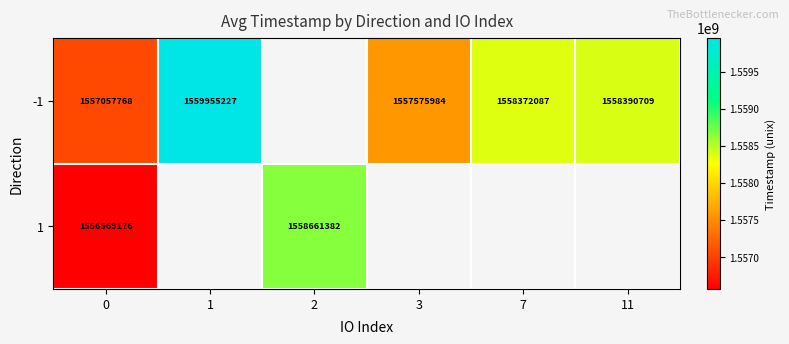

At how many categories does at least one series exceed 1557224967?

5